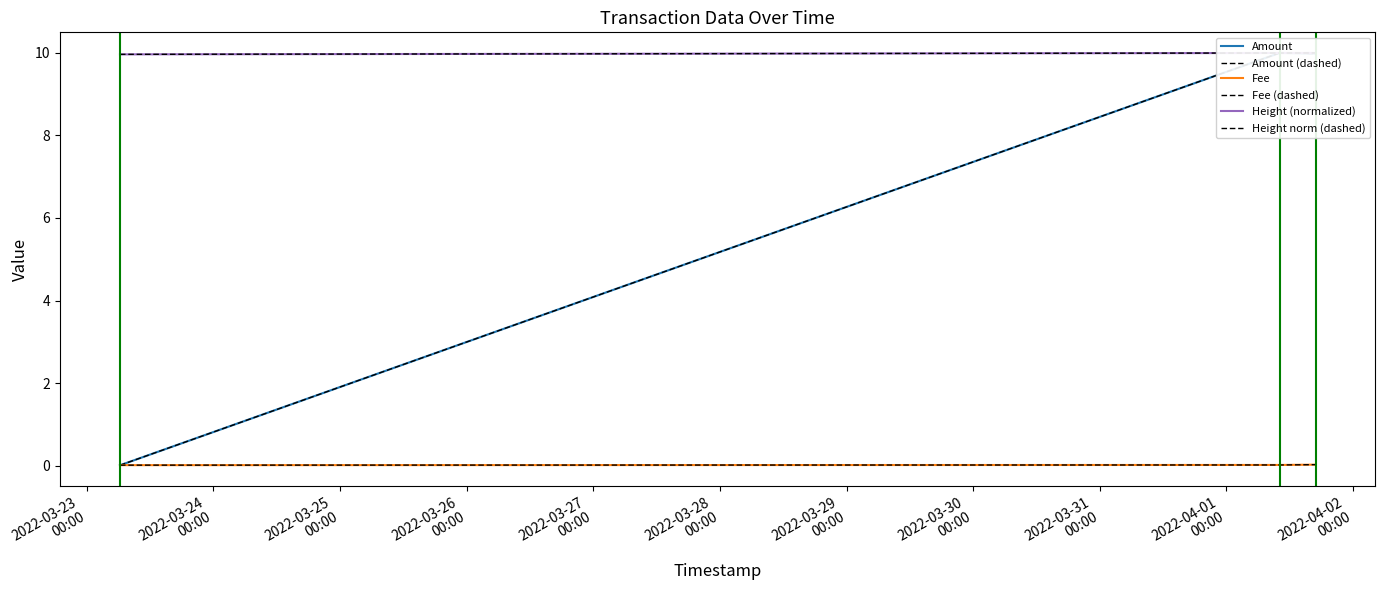

What is the greatest value displayed?

10.0